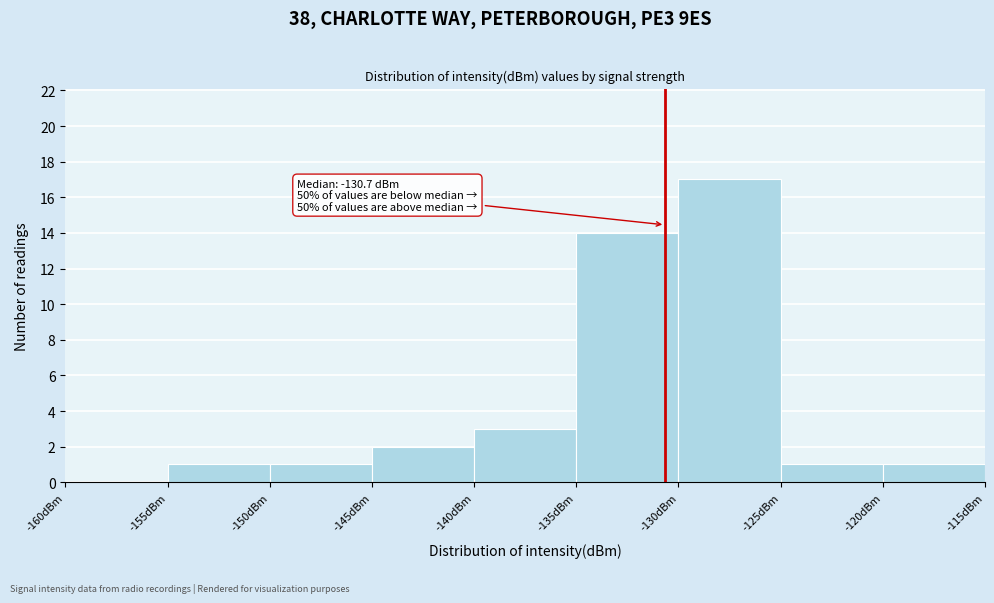

Over which range of the x-axis is the bar tallest?

-130 to -125